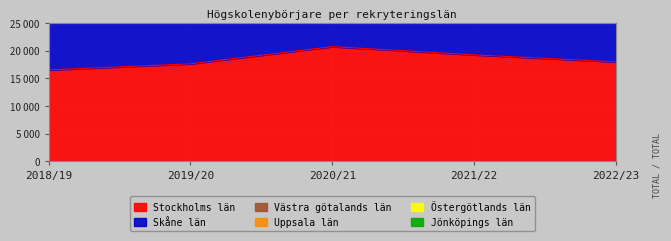

At which label does Uppsala län reach its peak?

2022/23